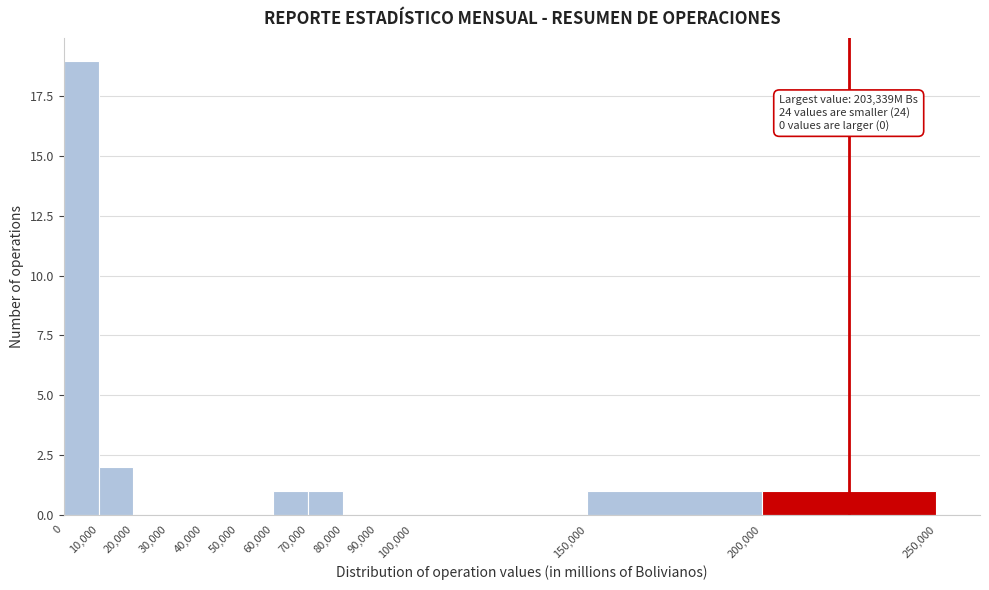

Which range on the x-axis has the tallest bar?

0 to 10,000